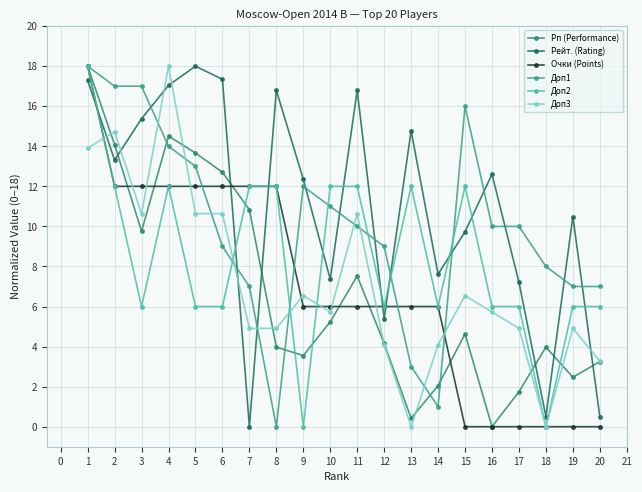

What is the difference between the highest and lowest values at 7?

12.0